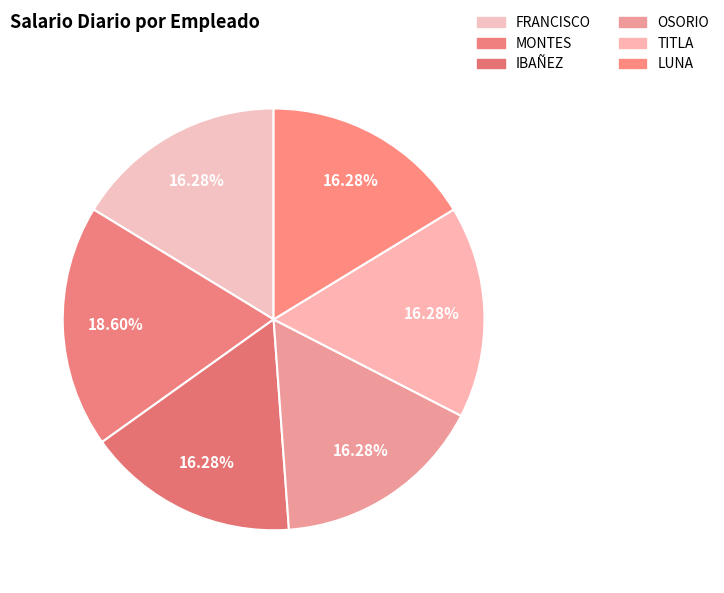

To the nearest percent, what is the difference between the MONTES and OSORIO slice percentages?

2%